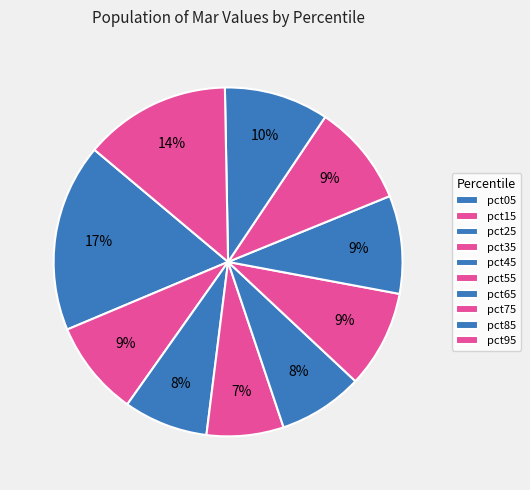

Is there any slice that represents more than half of the pie?

No